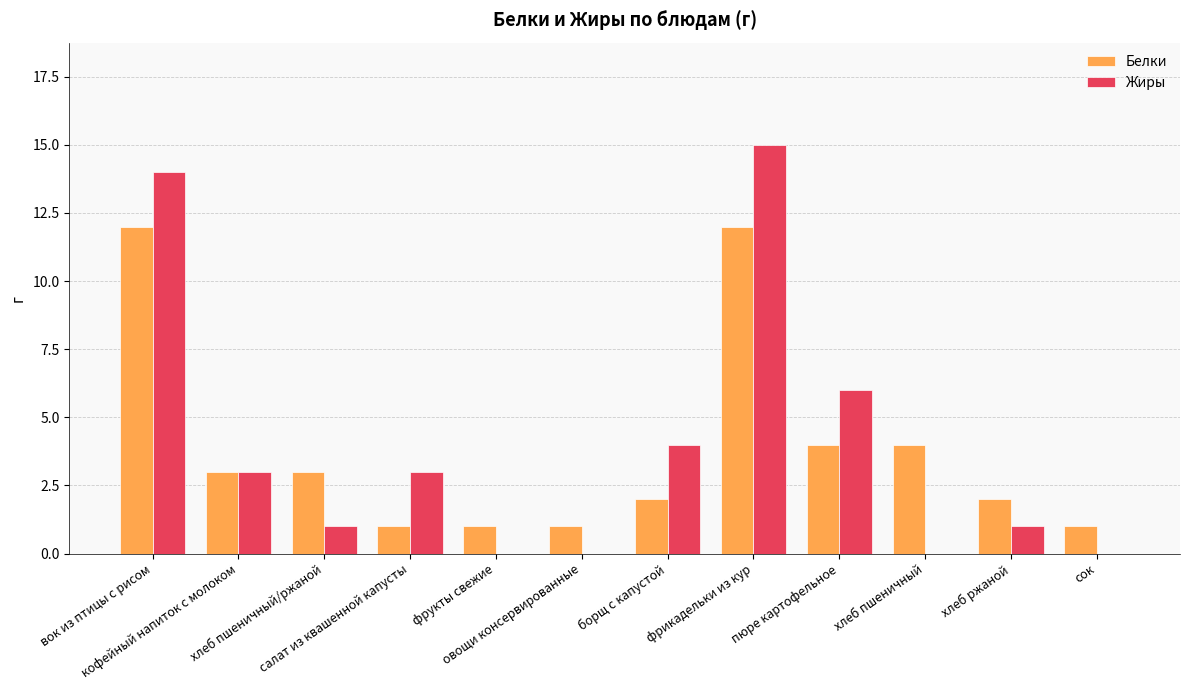

What is the greatest value displayed?

15